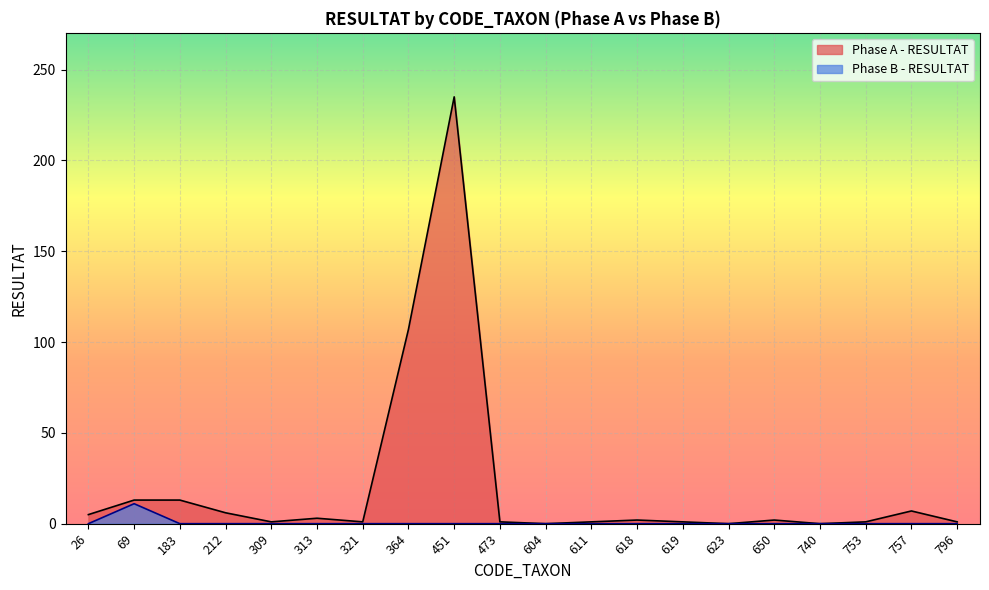

What is the difference between the maximum and minimum values in the Phase A - RESULTAT series?

235